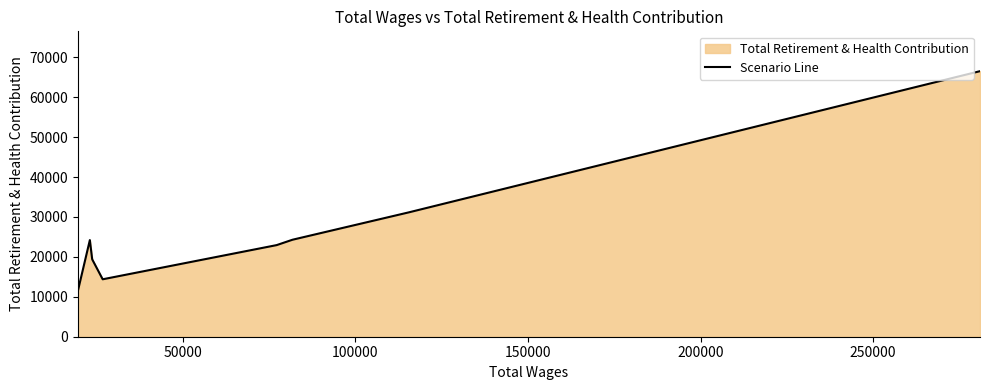

What is the greatest value displayed?

66514